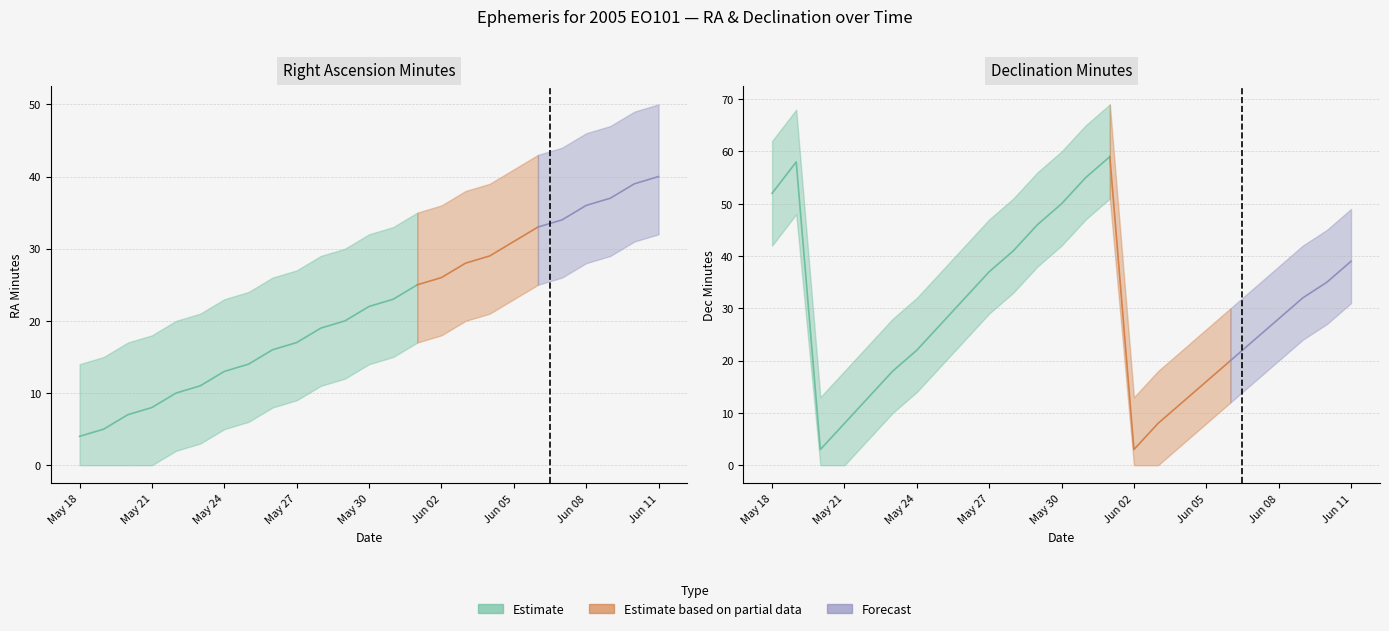

Between Jun 09 and May 31, which is larger?

Jun 09